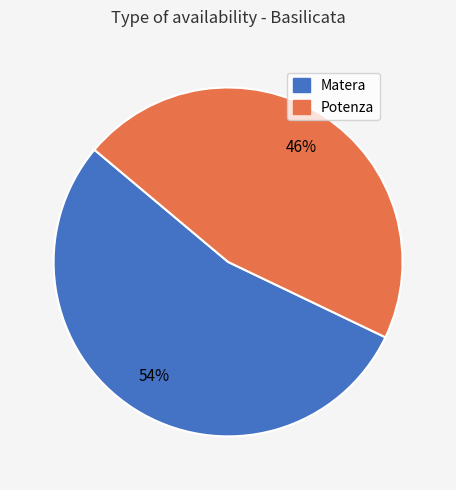

To the nearest percent, what percentage of the pie is Potenza?

46%